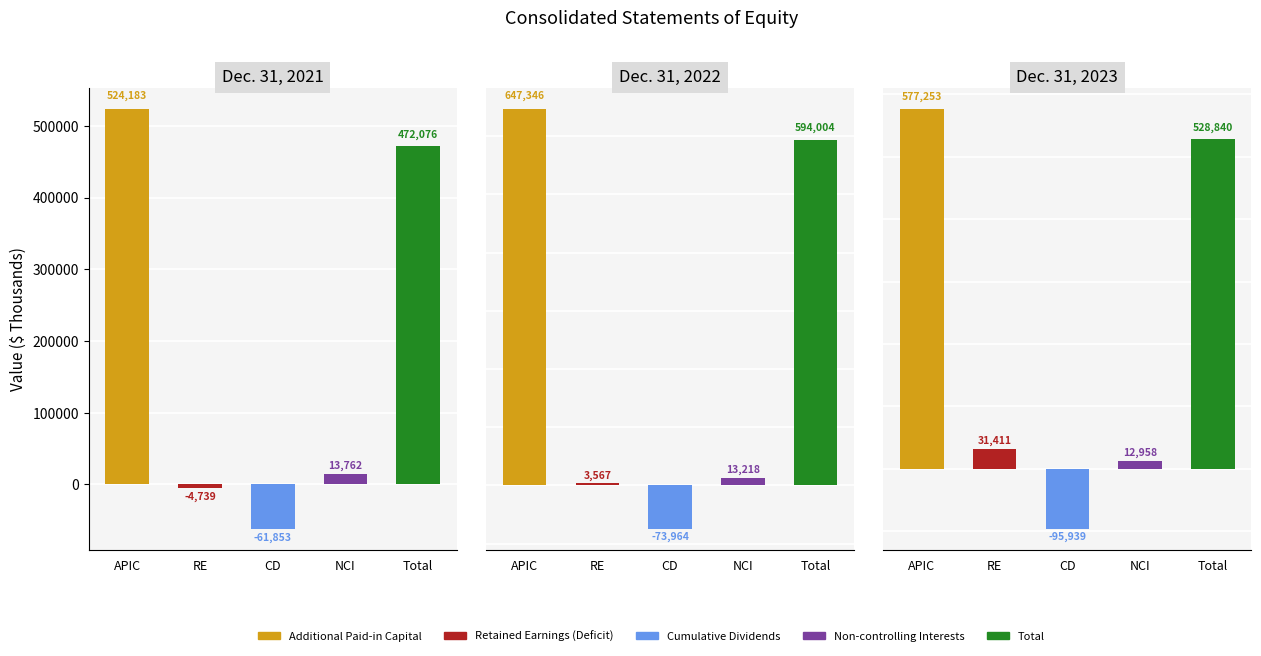

At which label is Non-controlling Interests closest to 13360?

Dec. 31, 2022